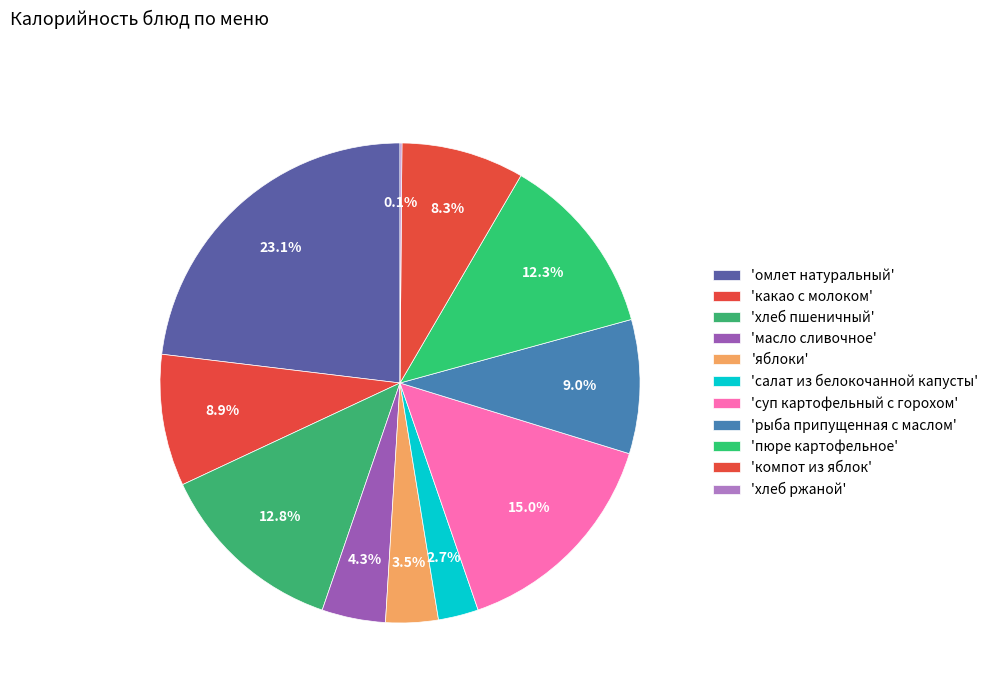

Which slice is the smallest?

хлеб ржаной